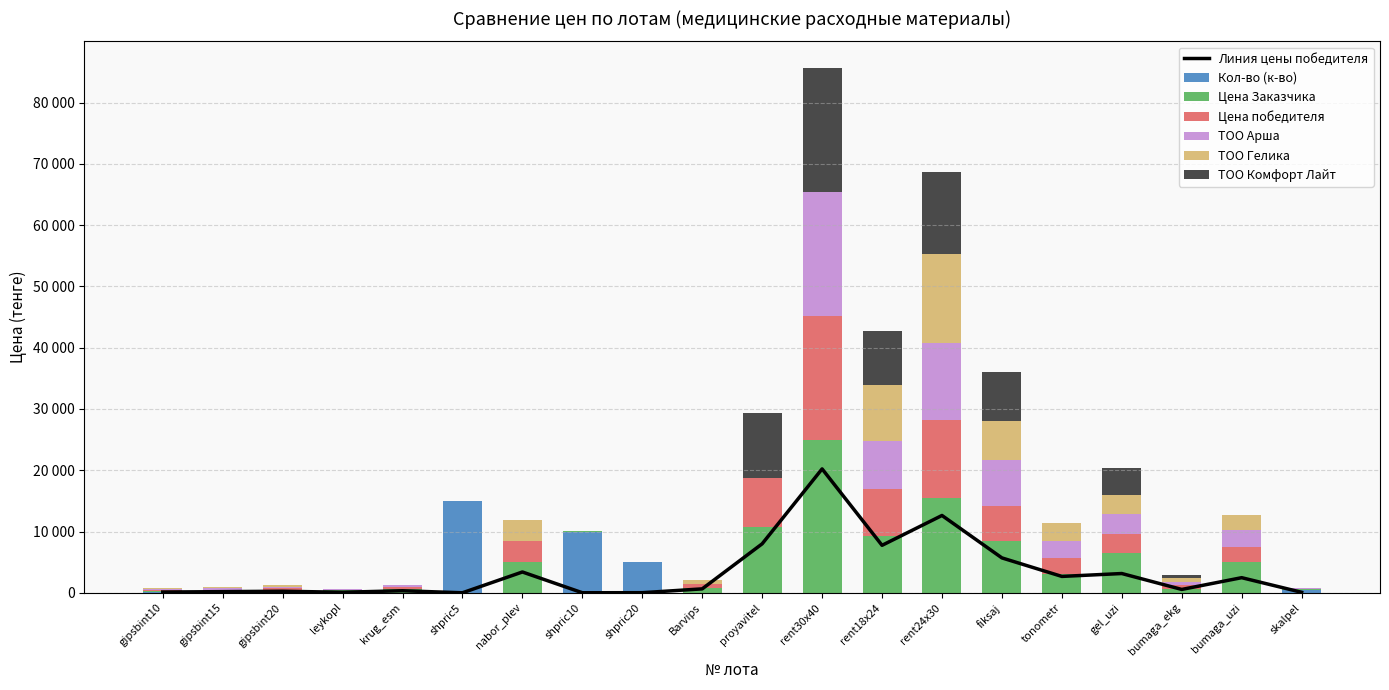

Which series changed the most between rent30x40 and bumaga_uzi?

ТОО Комфорт Лайт